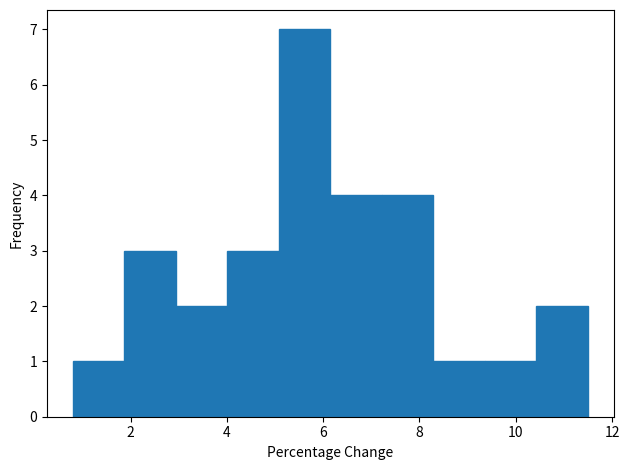

Which range on the x-axis has the tallest bar?

5.0 to 6.2